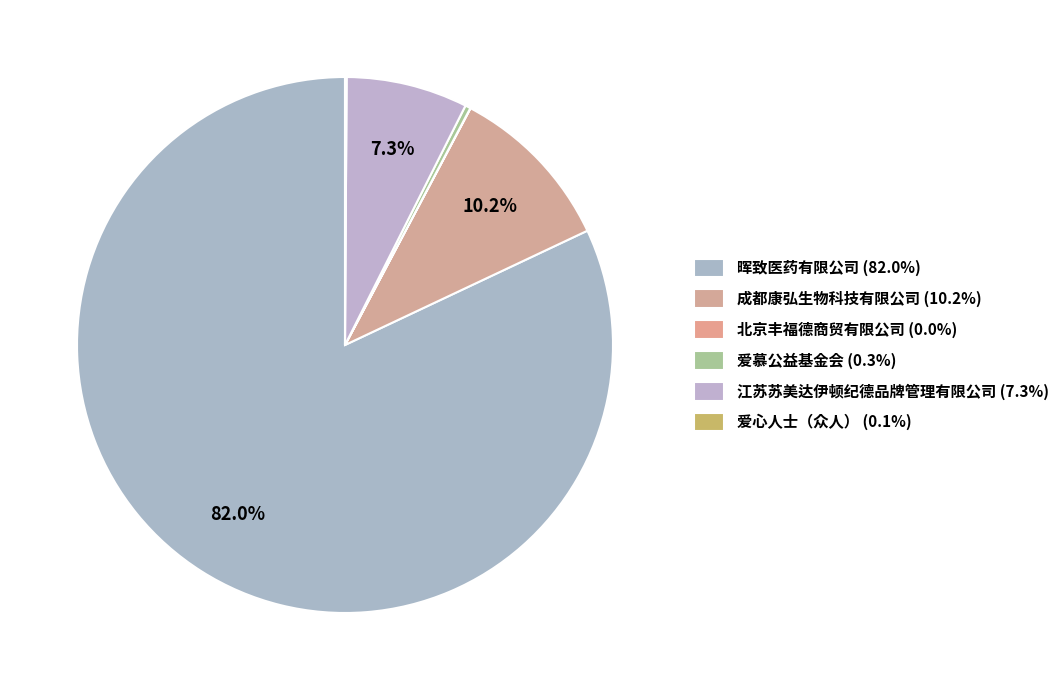

Does 晖致医药有限公司 represent more than half of the total?

Yes